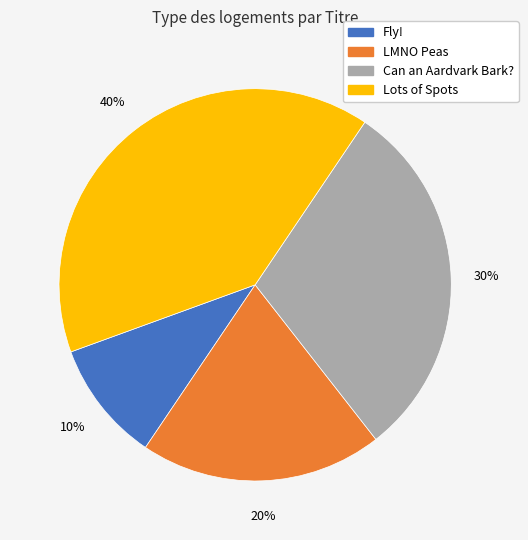

What is the ratio of the value at LMNO Peas to the value at Lots of Spots?

0.5